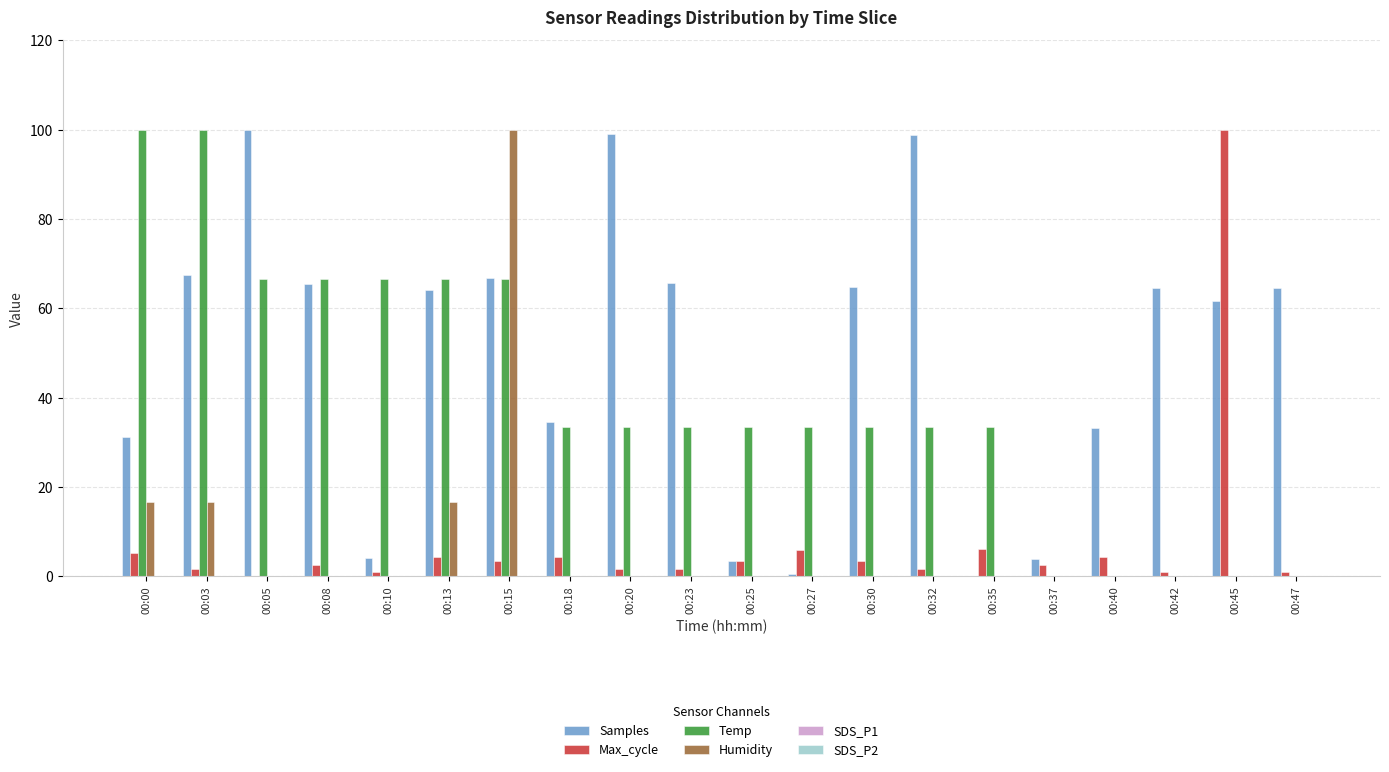

Which series has the largest total across all categories?

Samples